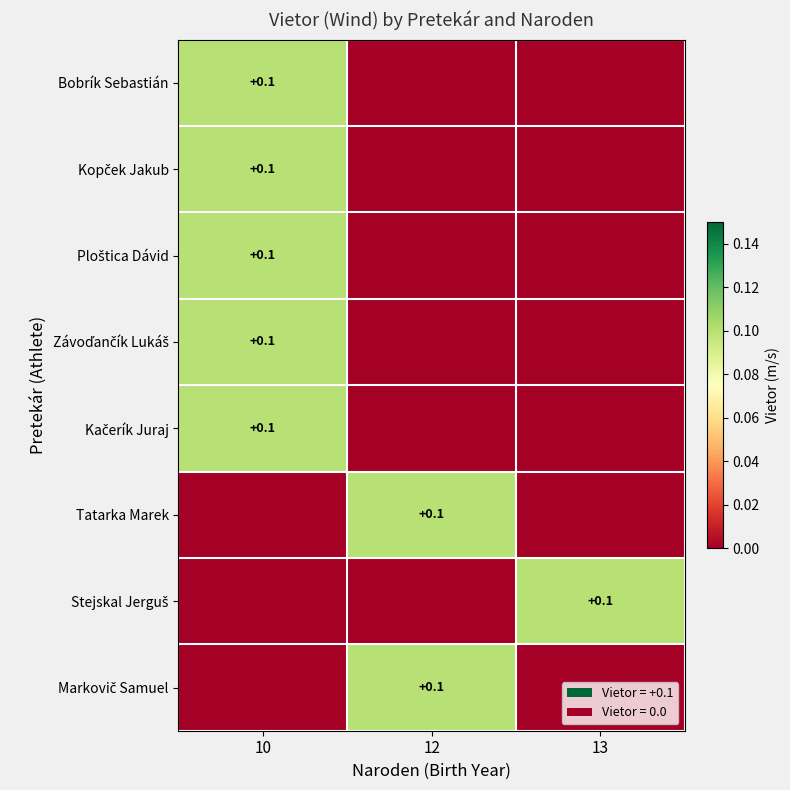

At which category is the sum across all series the highest?

10